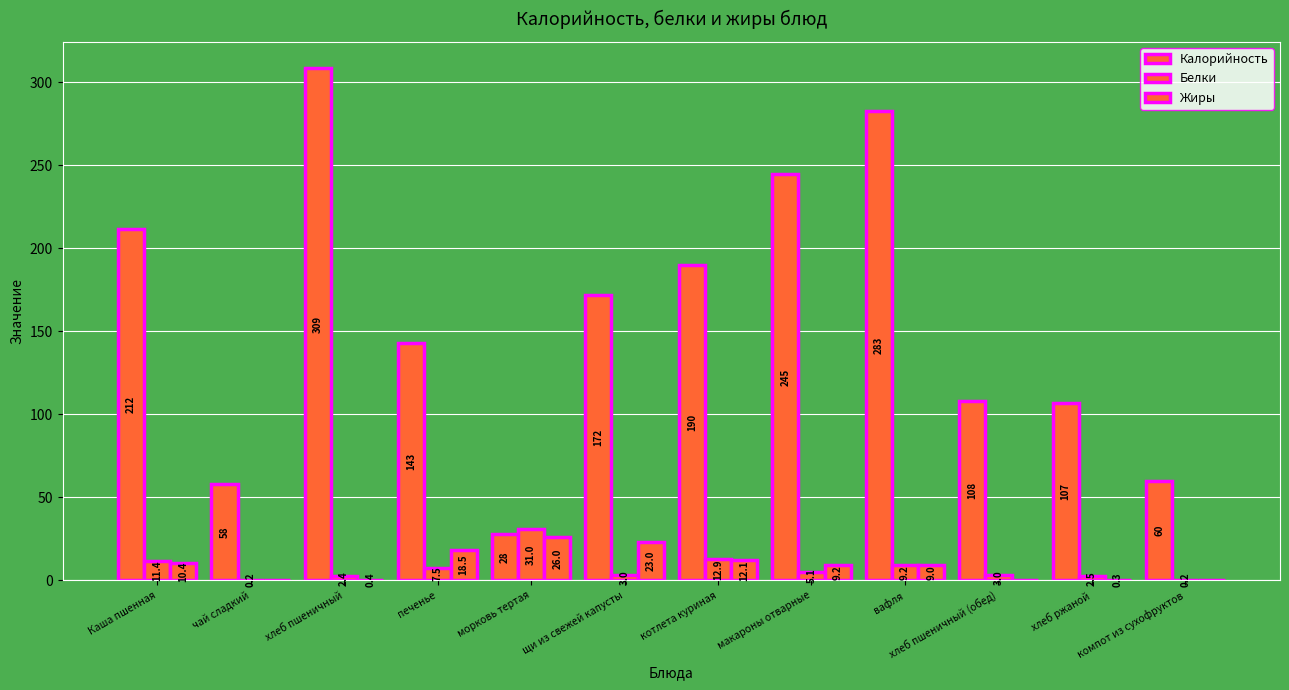

Reading left to right, transcribe all the data shown in this chart.

Калорийность: 212.0	58.0	309.0	143.0	28.0	172.0	190.0	245.0	283.0	108.0	107.0	60.0
Белки: 11.4	0.2	2.4	7.5	31.0	3.0	12.9	5.1	9.2	3.0	2.5	0.2
Жиры: 10.4	0.0	0.4	18.5	26.0	23.0	12.1	9.2	9.0	0.0	0.3	0.0